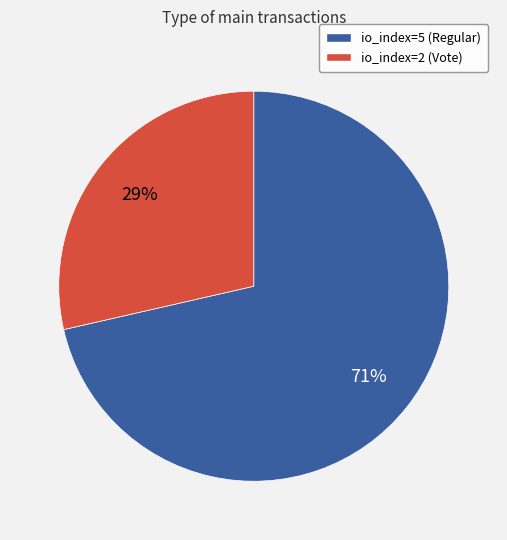

To the nearest percent, what is the combined percentage of io_index=2 (Vote) and io_index=5 (Regular)?

100%